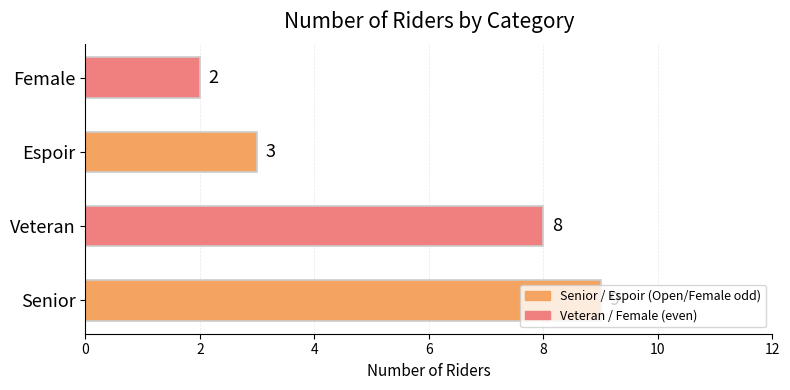

What is the maximum value shown in the chart?

9